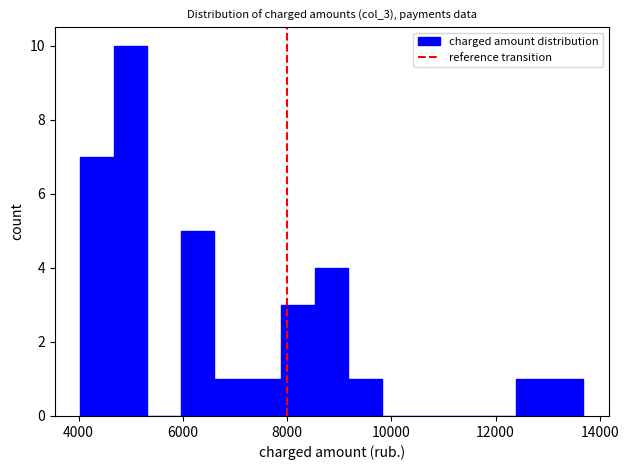

Read against the x-axis, roughly where is the centre of the tallest bar?

5000